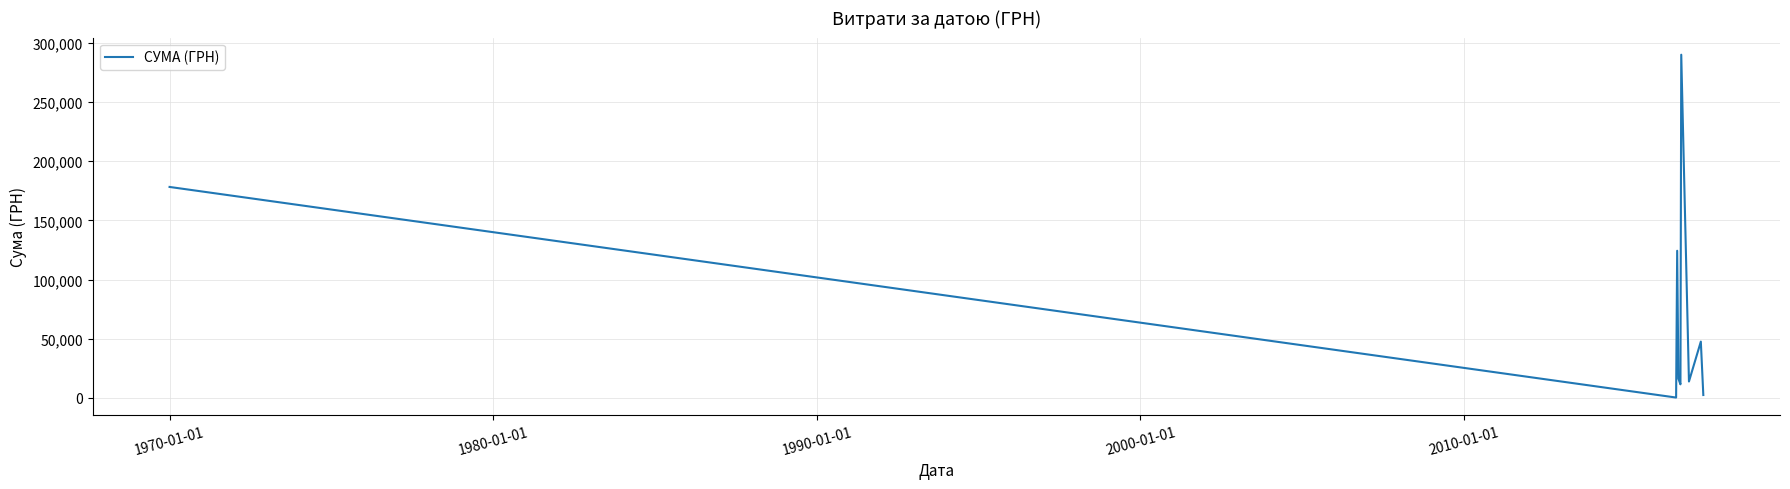

What is the maximum value shown in the chart?

290101.4